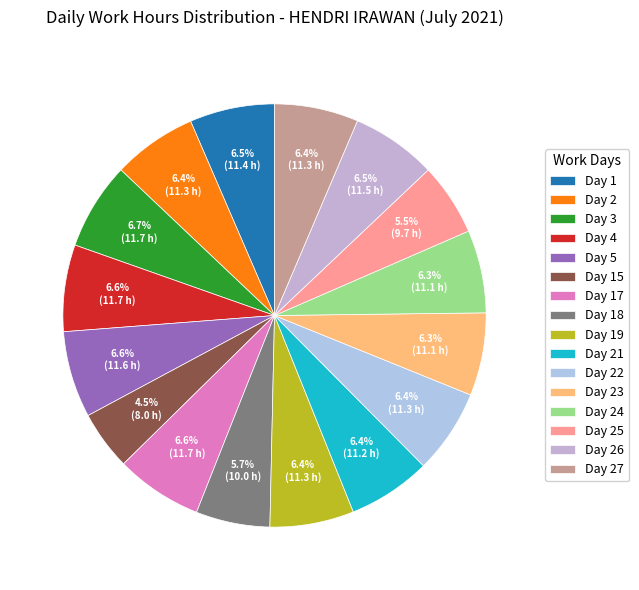

Is it true that Day 5 is 7% of the pie?

True